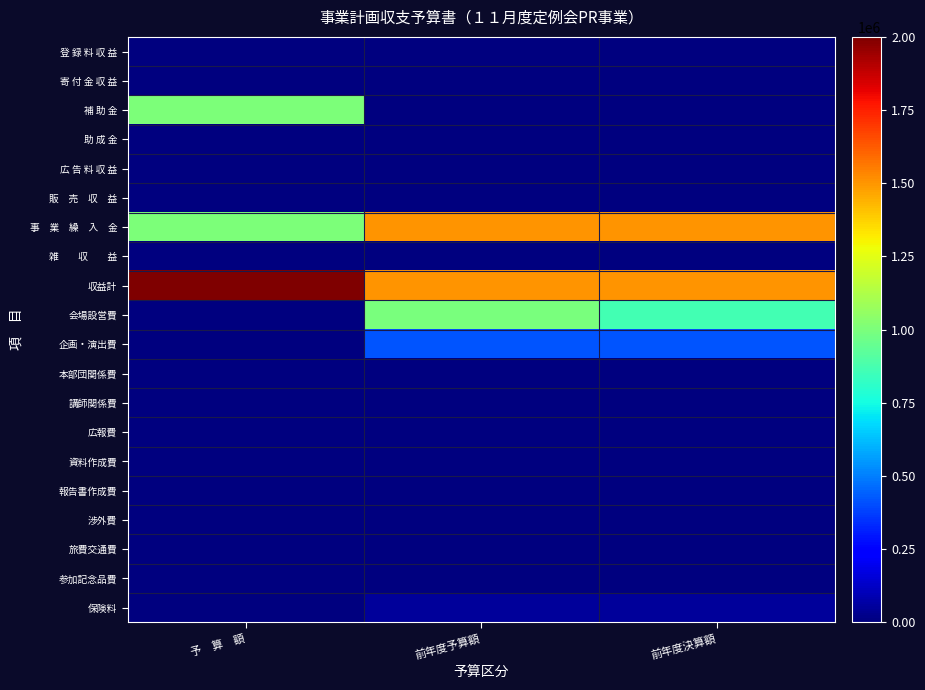

Rank the series at 前年度予算額 from lowest to highest value.

登 録 料 収 益, 寄 付 金 収 益, 補 助 金, 助 成 金, 広 告 料 収 益, 販 売 収 益, 雑 収 益, 本部団関係費, 講師関係費, 広報費, 資料作成費, 報告書作成費, 渉外費, 旅費交通費, 参加記念品費, 保険料, 企画・演出費, 会場設営費, 事 業 繰 入 金, 収益計